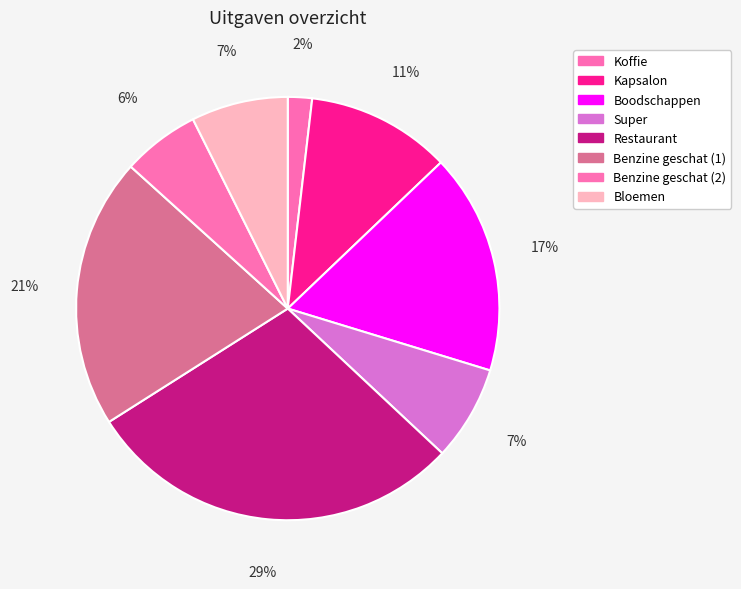

How many segments does this pie chart have?

8